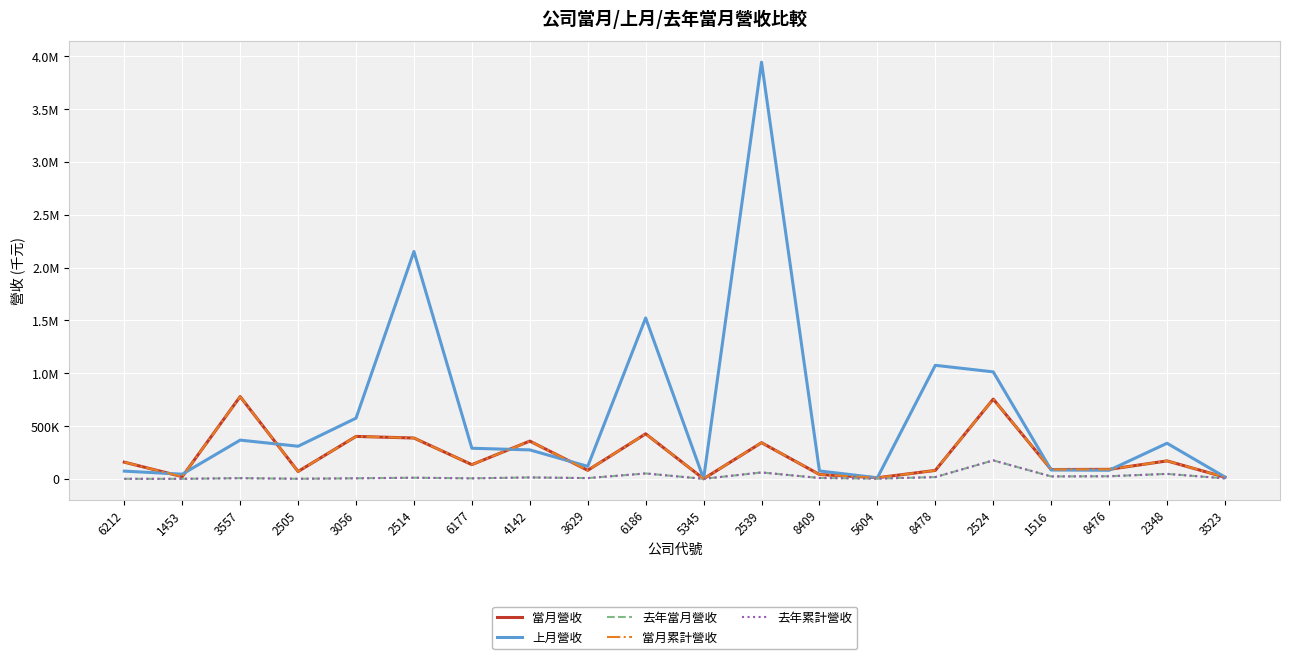

Does the chart have visible grid lines?

Yes